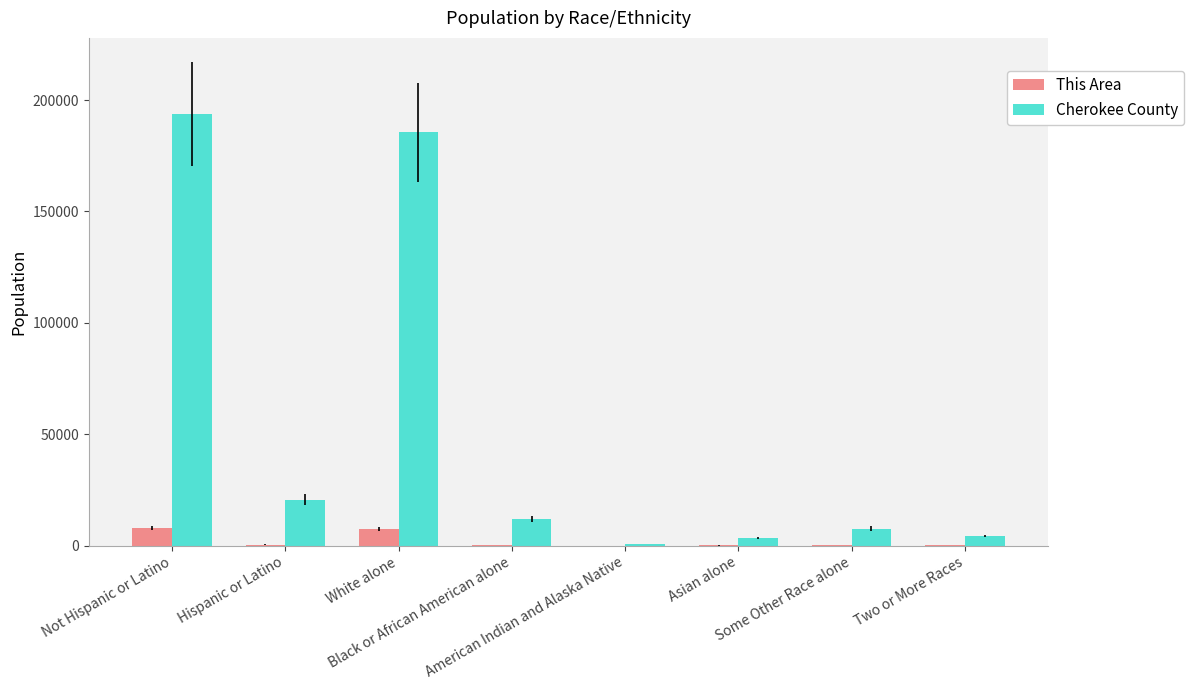

How many series are shown in this chart?

2